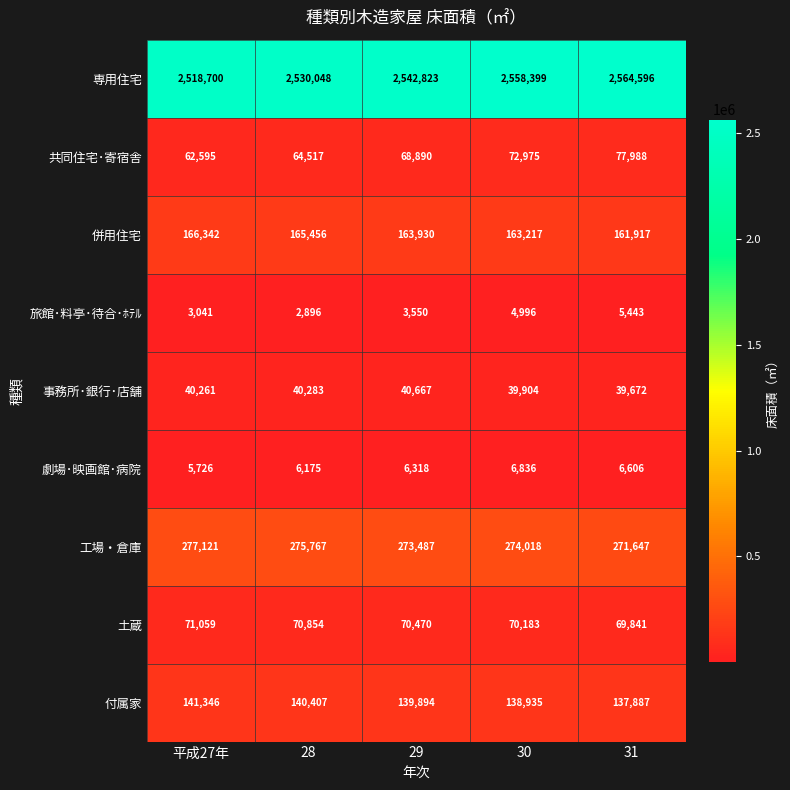

The value of 事務所･銀行･店舗 at 31 is 39672. True or false?

True